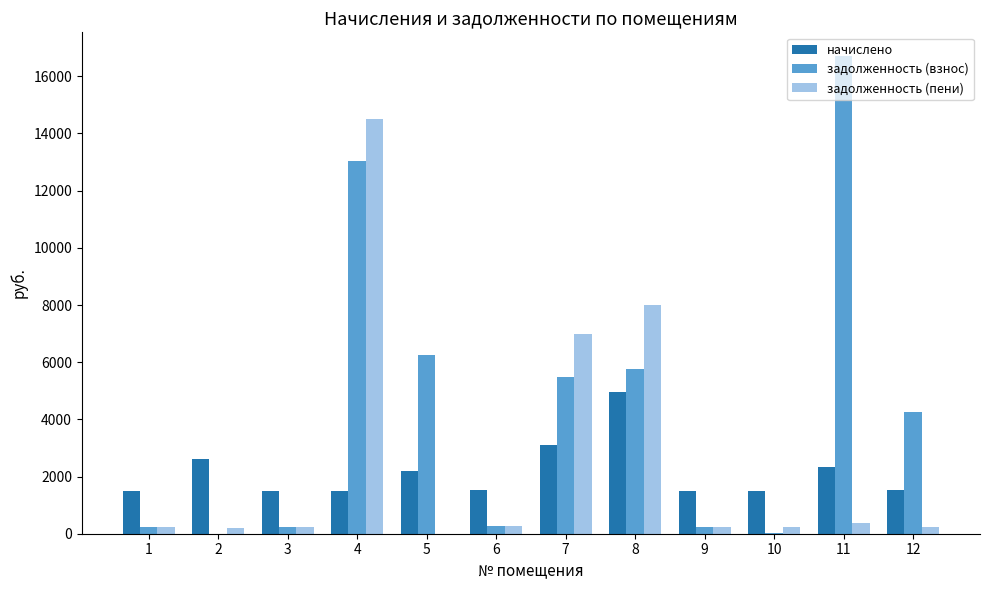

What is the sum of the задолженность (пени) values at 4 and 7?

21511.4